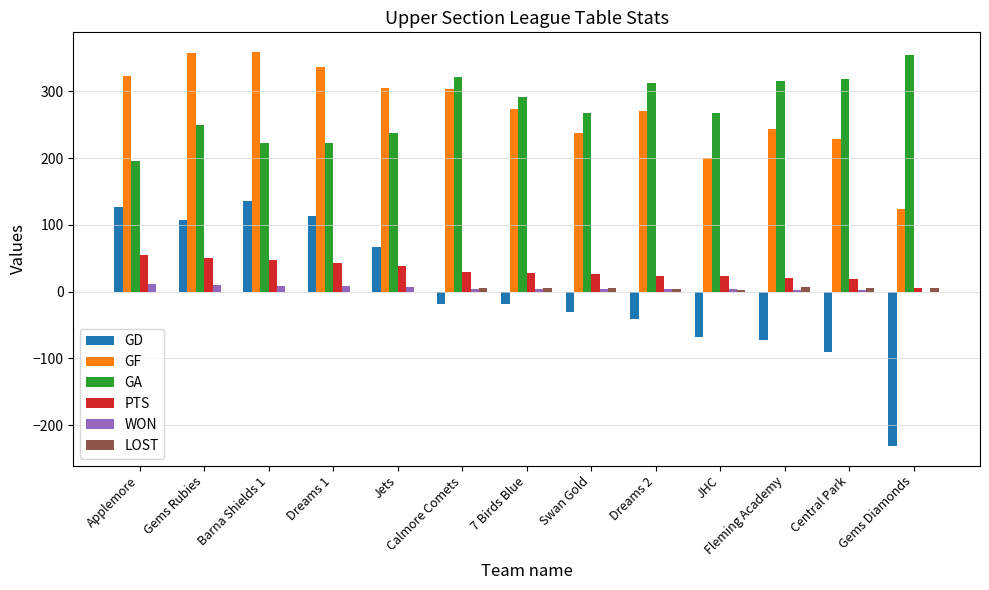

What is the maximum value for GF?

359